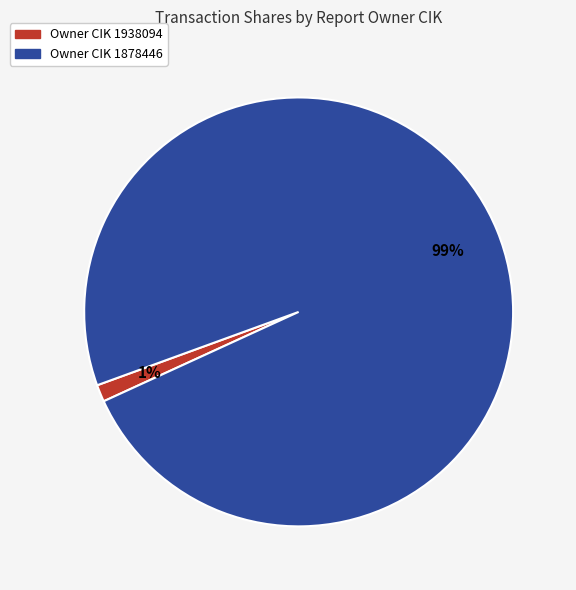

To the nearest percent, what is the average slice percentage?

50%